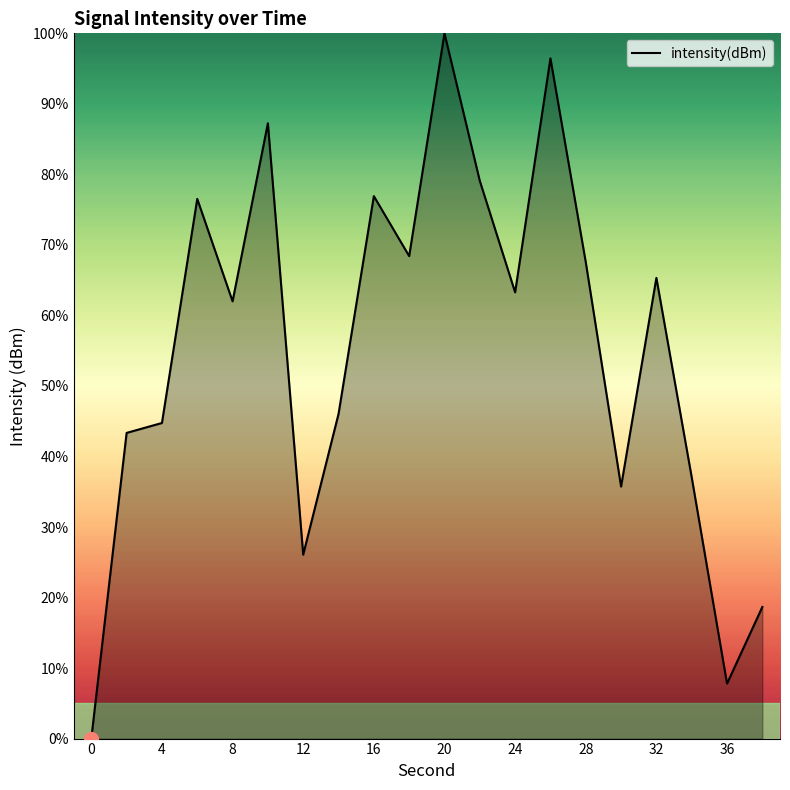

What is the maximum value shown in the chart?

100.0